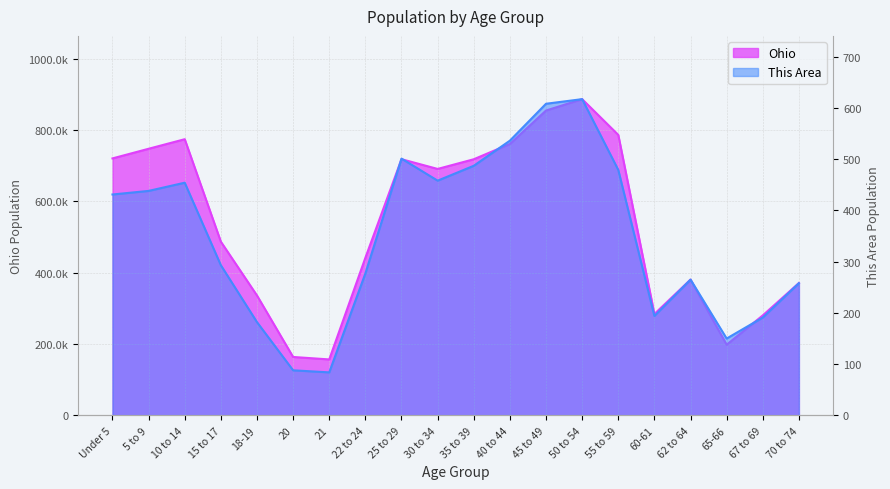

The This Area series shows 617 at 50 to 54. True or false?

True